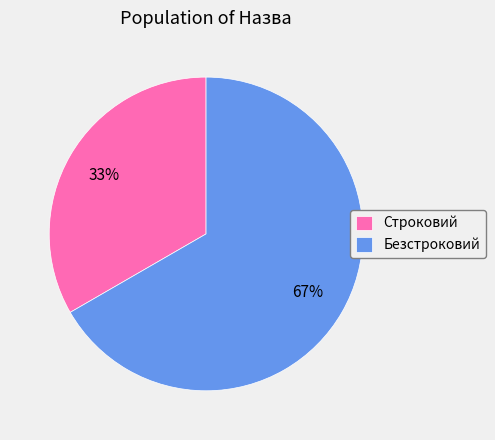

Is the sum of Безстроковий and Строковий greater than half?

Yes